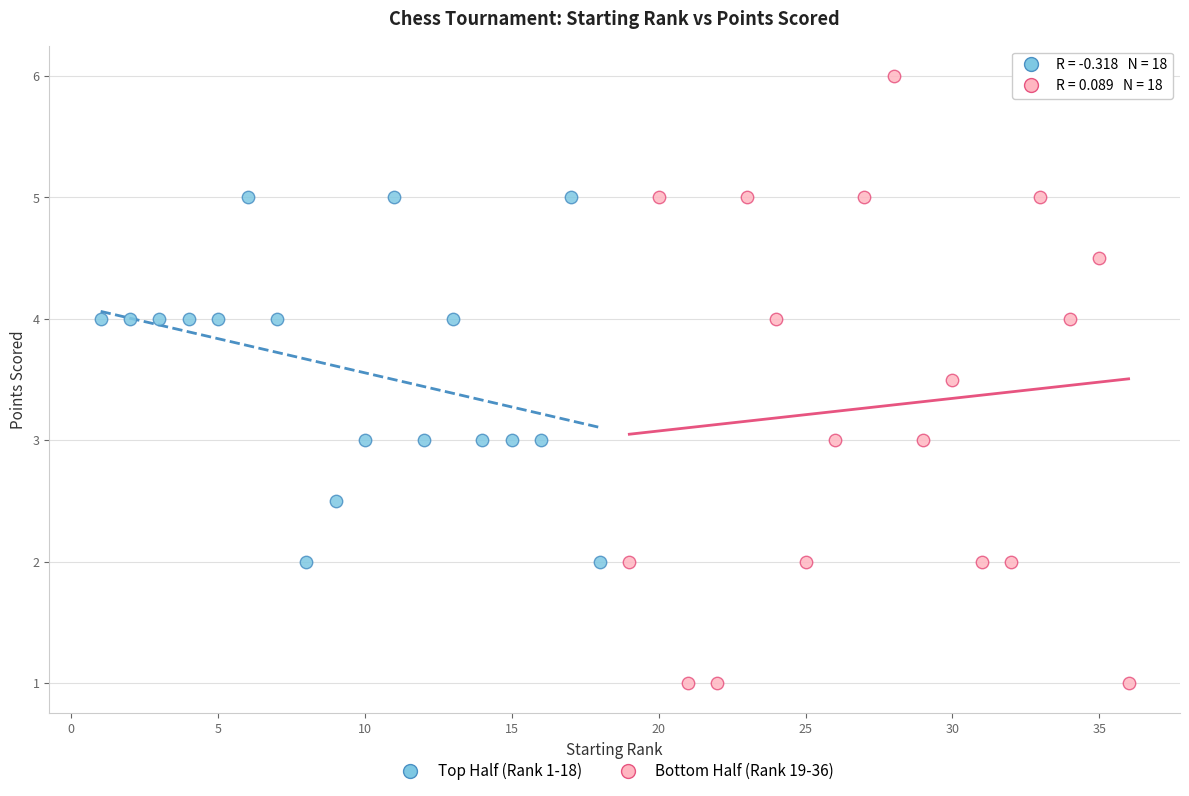

Which series contains the lowest Y value?

Bottom Half (Rank 19-36)